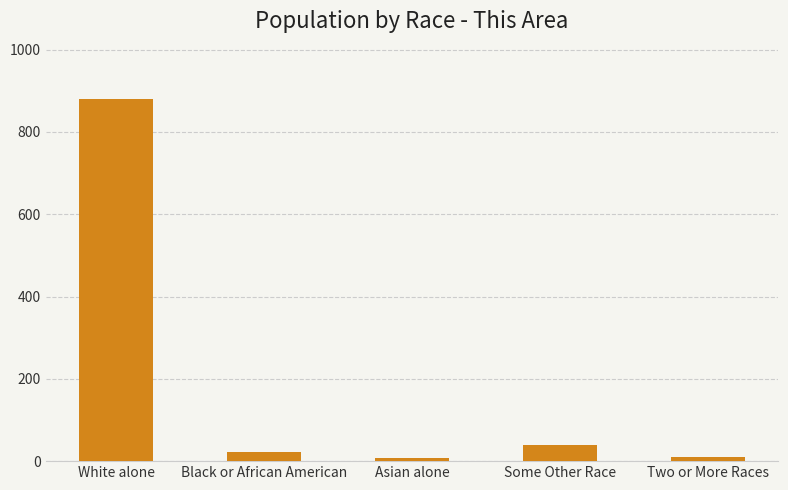

The value at Some Other Race is 39. True or false?

True